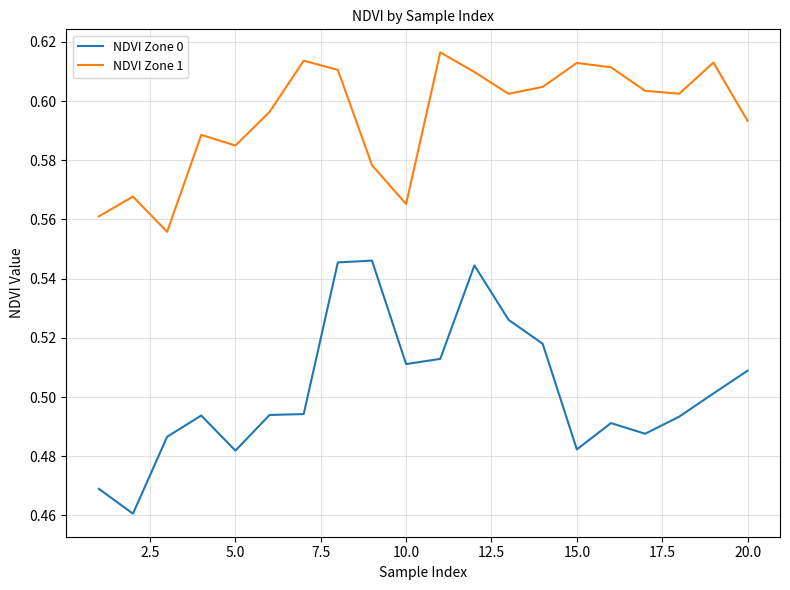

Which series has the widest spread of values?

NDVI Zone 0